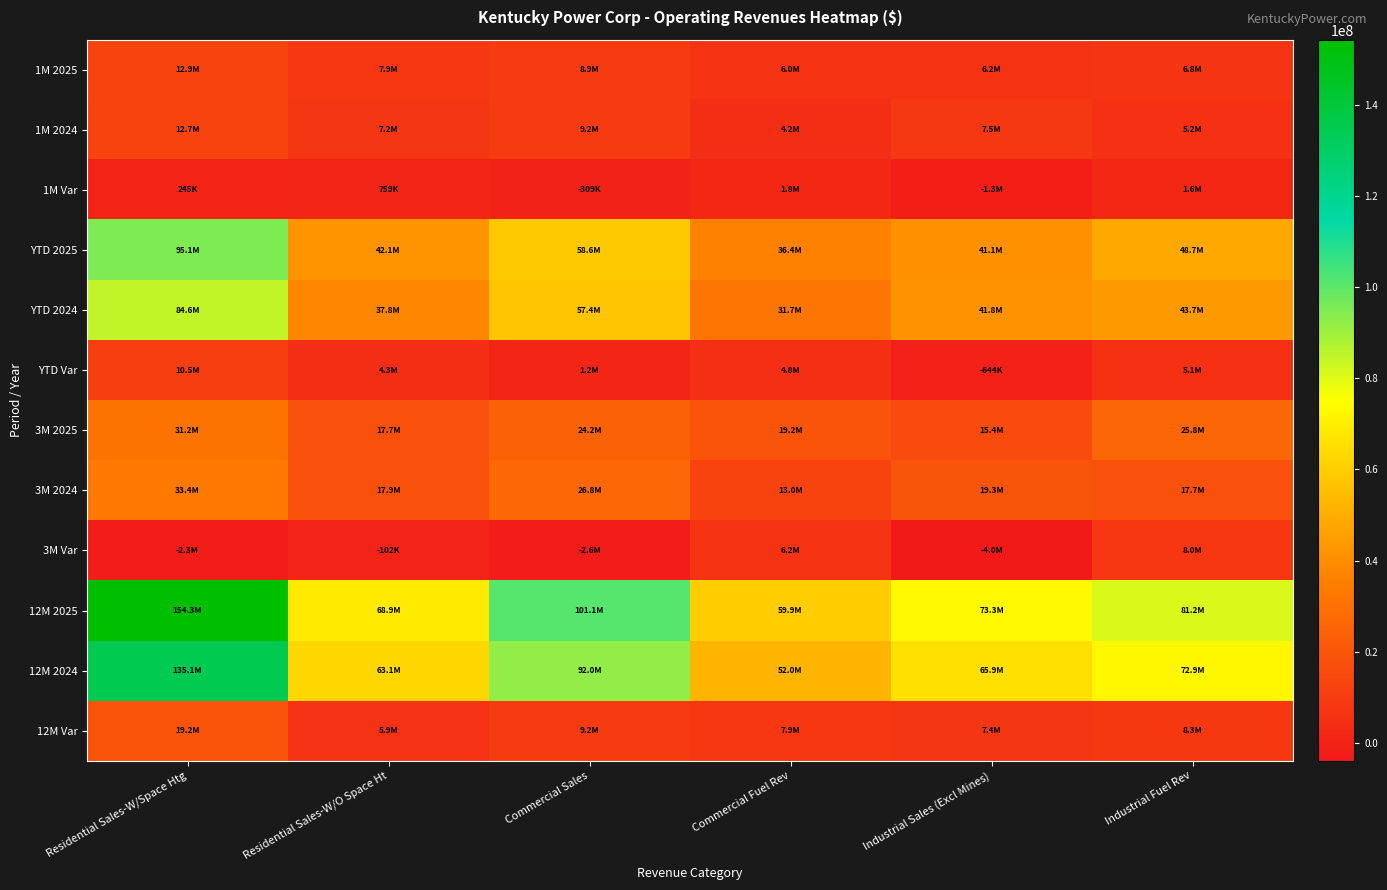

At which category does the chart reach its minimum across all series?

Industrial Sales (Excl Mines)